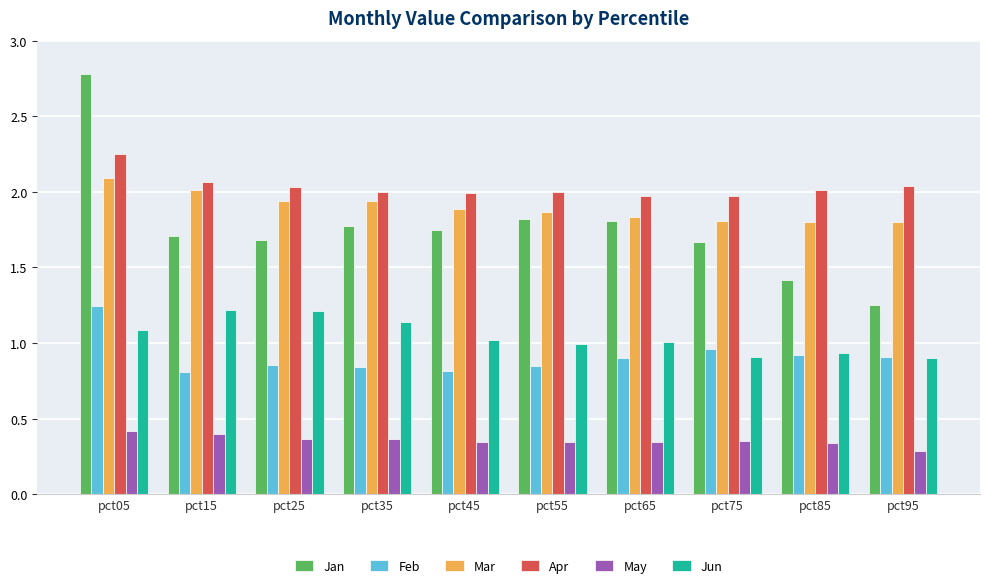

The value of May at pct85 is 0.5. True or false?

False